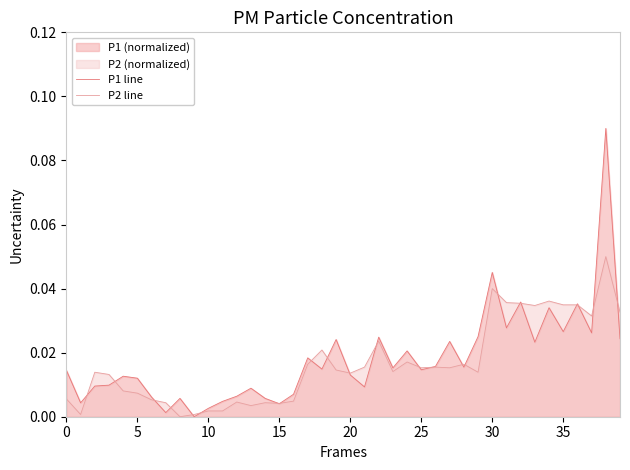

List the series in order of their peak value, lowest first.

P2 line, P1 line